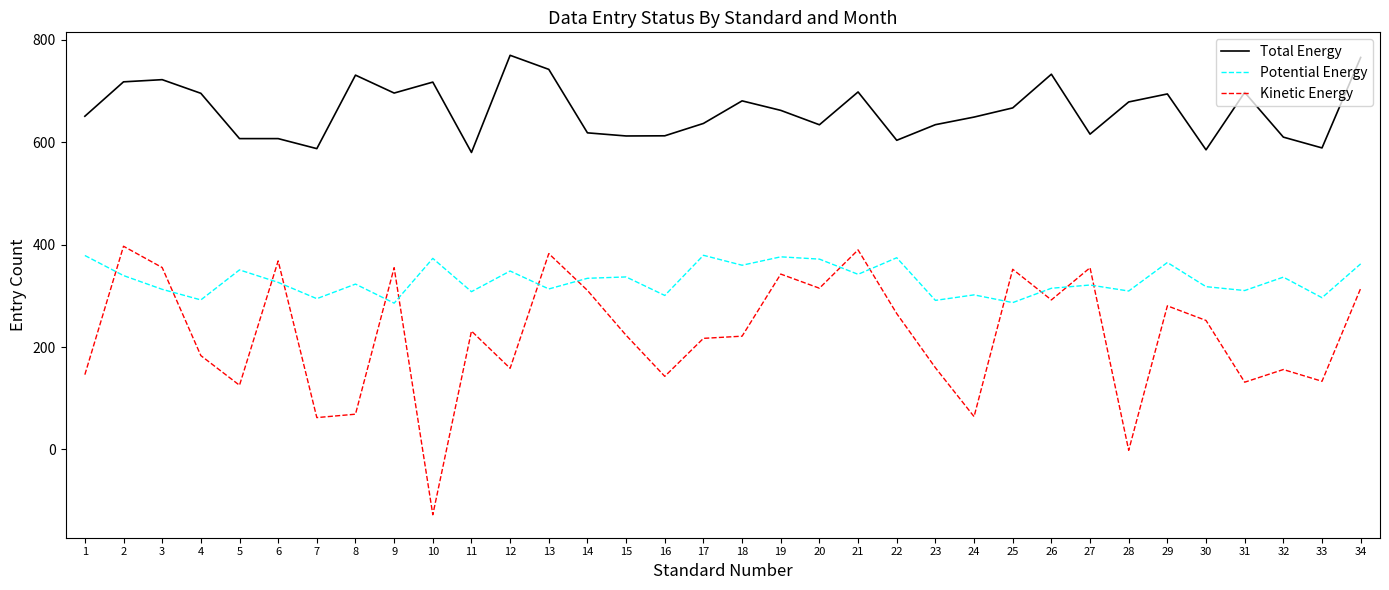

How many interior local peaks does the Potential Energy series have?

12